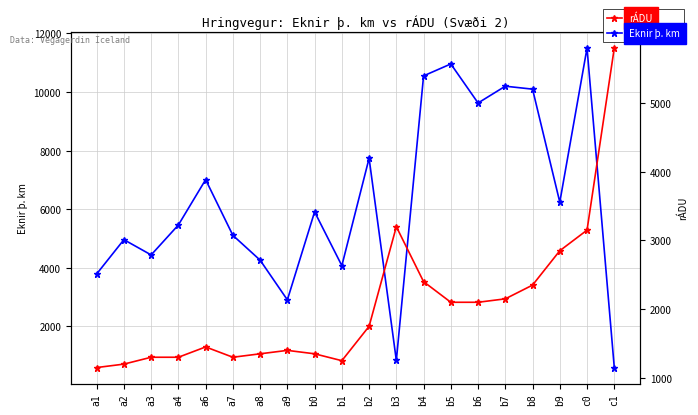

How many interior local peaks does the rÁDU series have?

3